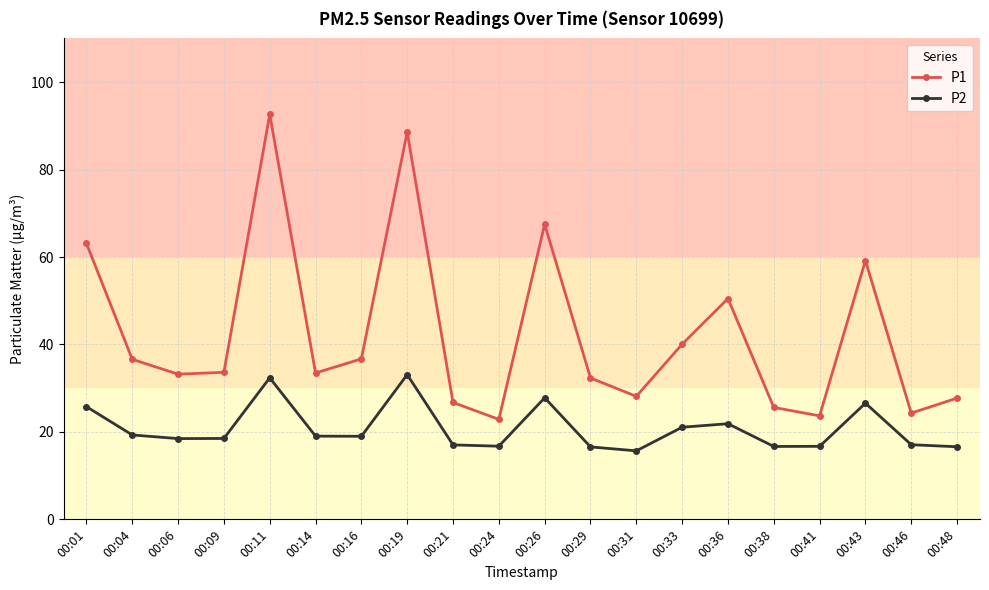

Which series has the widest spread of values?

P1